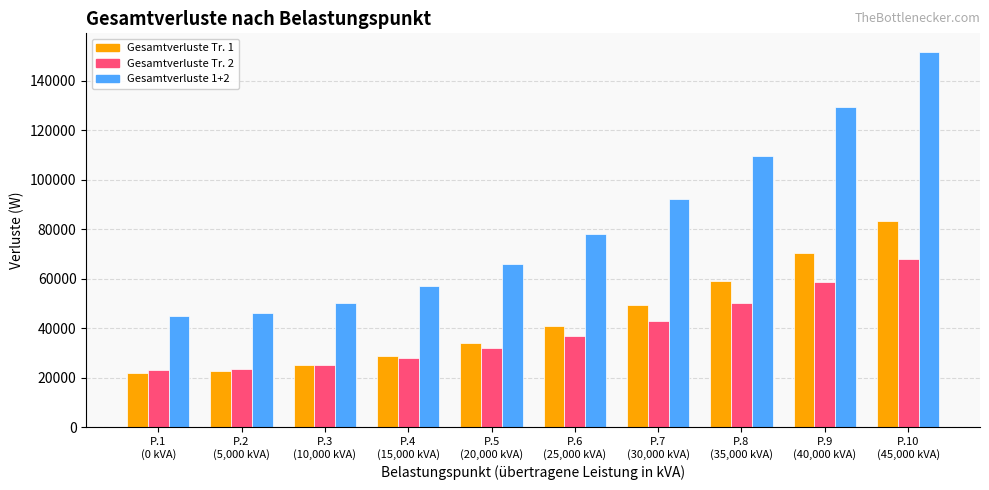

Rank the series by their maximum value, from lowest to highest.

Gesamtverluste Tr. 2, Gesamtverluste Tr. 1, Gesamtverluste 1+2